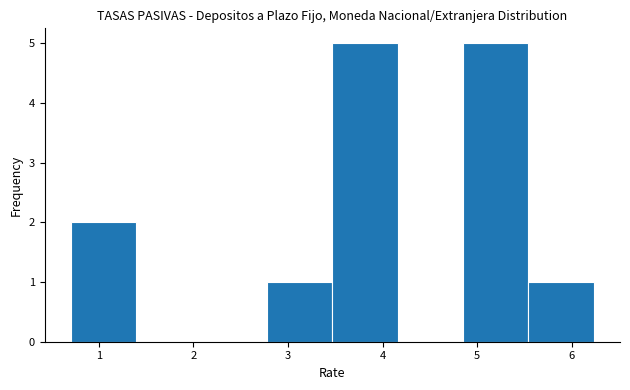

How tall is the bar that spans 4.9 to 5.5 on the x-axis? Neither the bar edges nor the heights are printed on the chart, so give them approximately, as read against the axes.

5